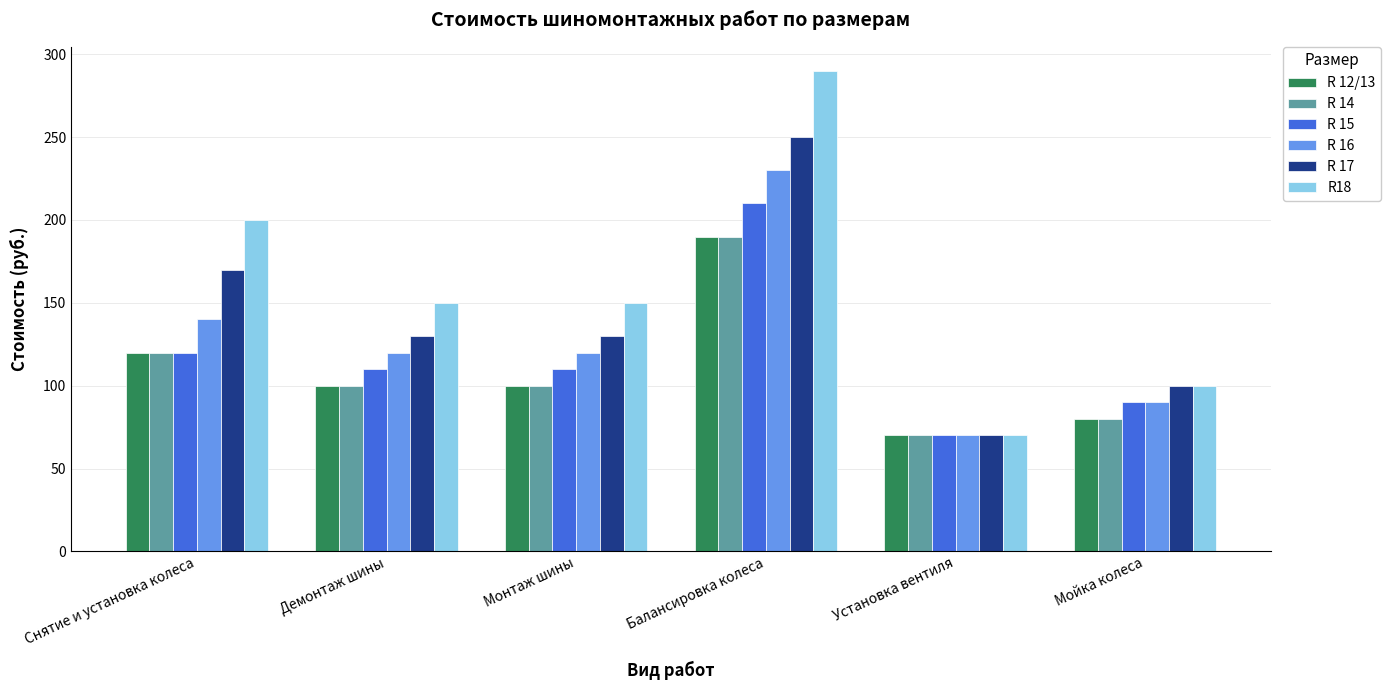

What is the value of the R 17 bar at the 2nd from the left?

130